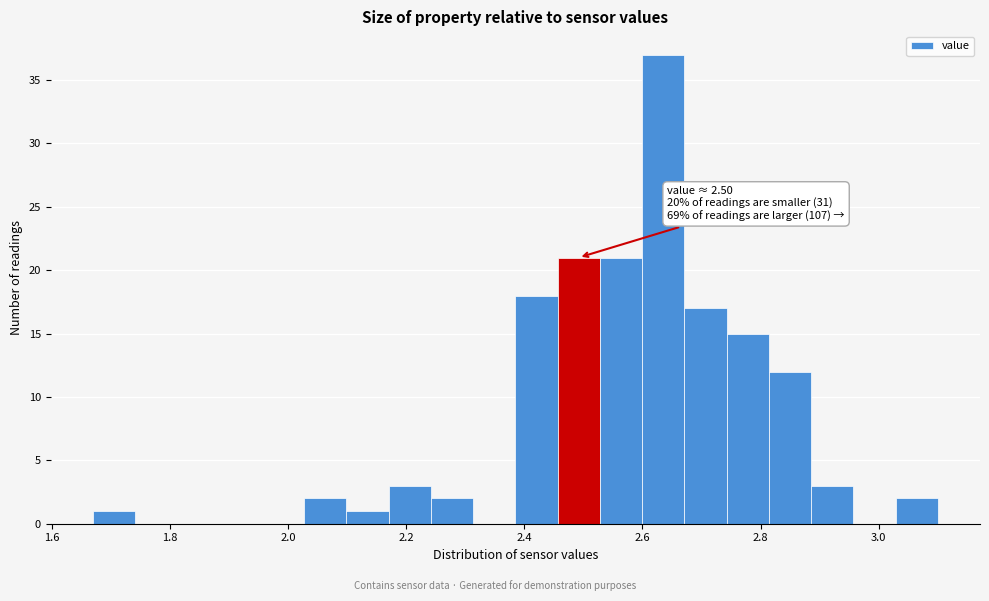

Around what value on the x-axis is the tallest bar? Give the approximate position of its centre, as read against the axis.

2.64